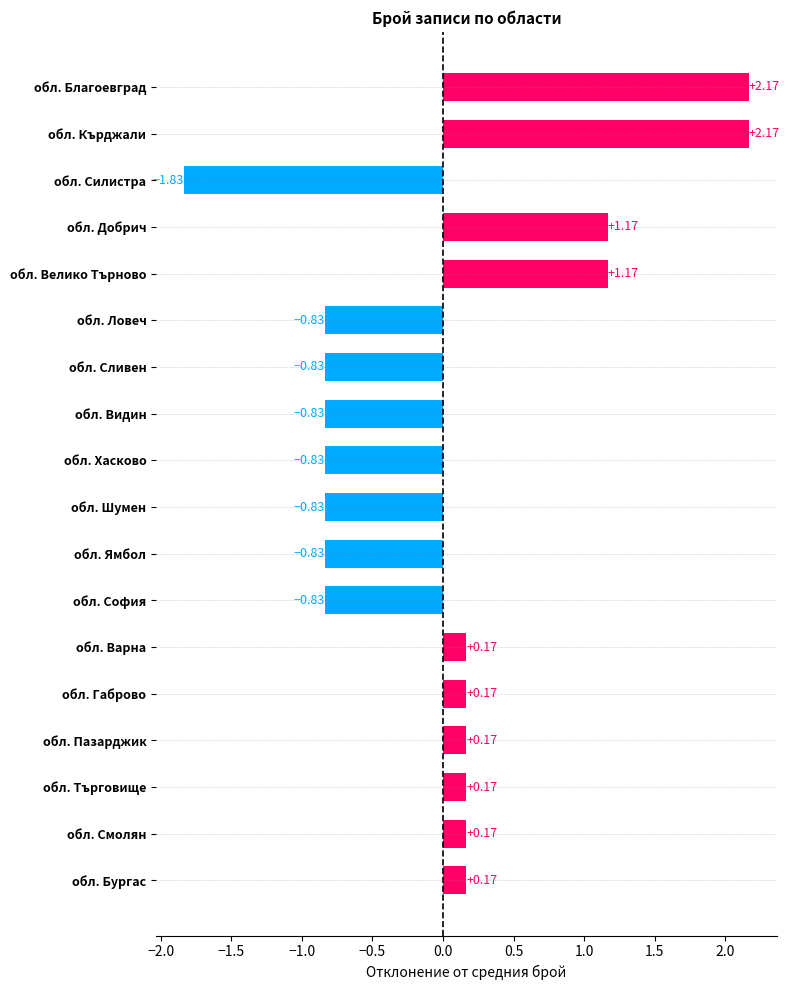

What is the label of the 15th bar from the top?

обл. Пазарджик